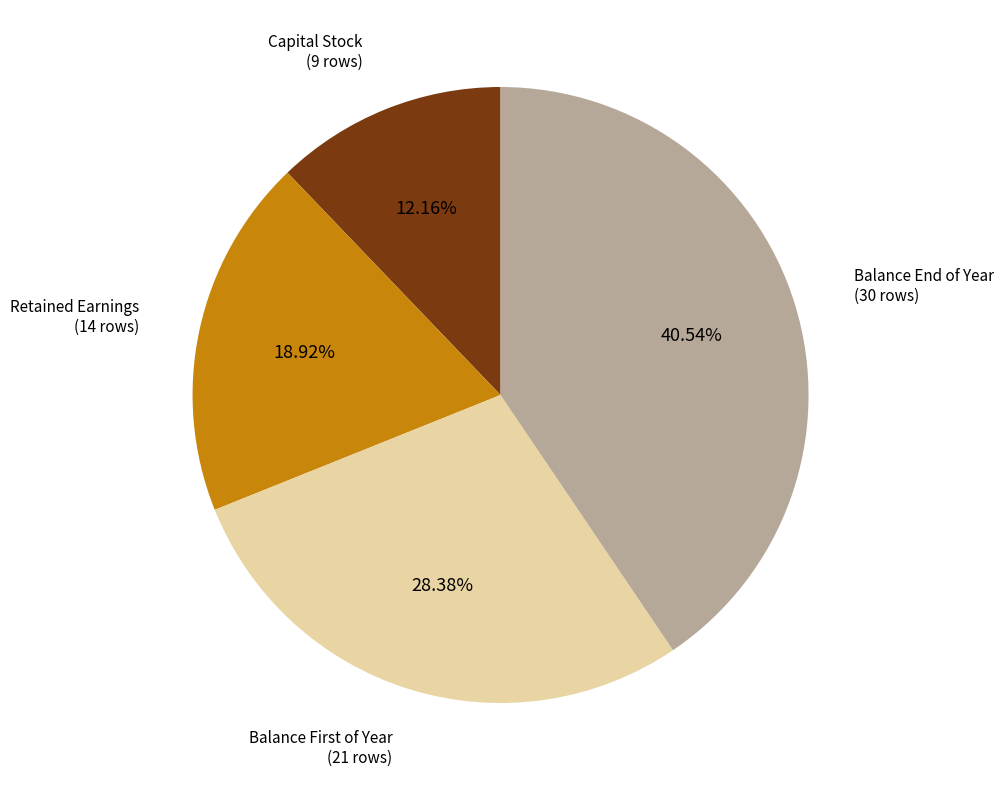

Between Balance End of Year (30 rows) and Capital Stock (9 rows), which is larger?

Balance End of Year (30 rows)